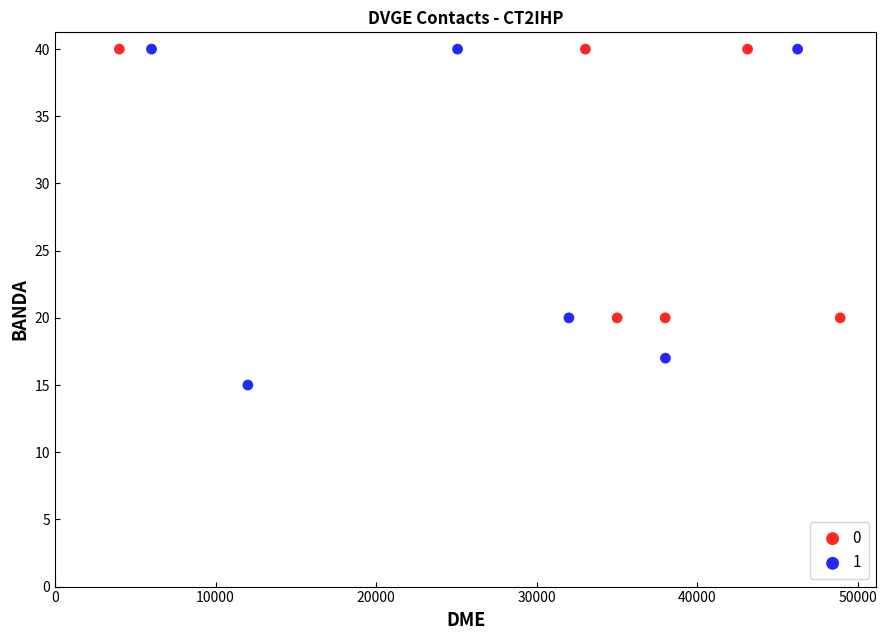

What are all the series names shown in the legend?

0, 1